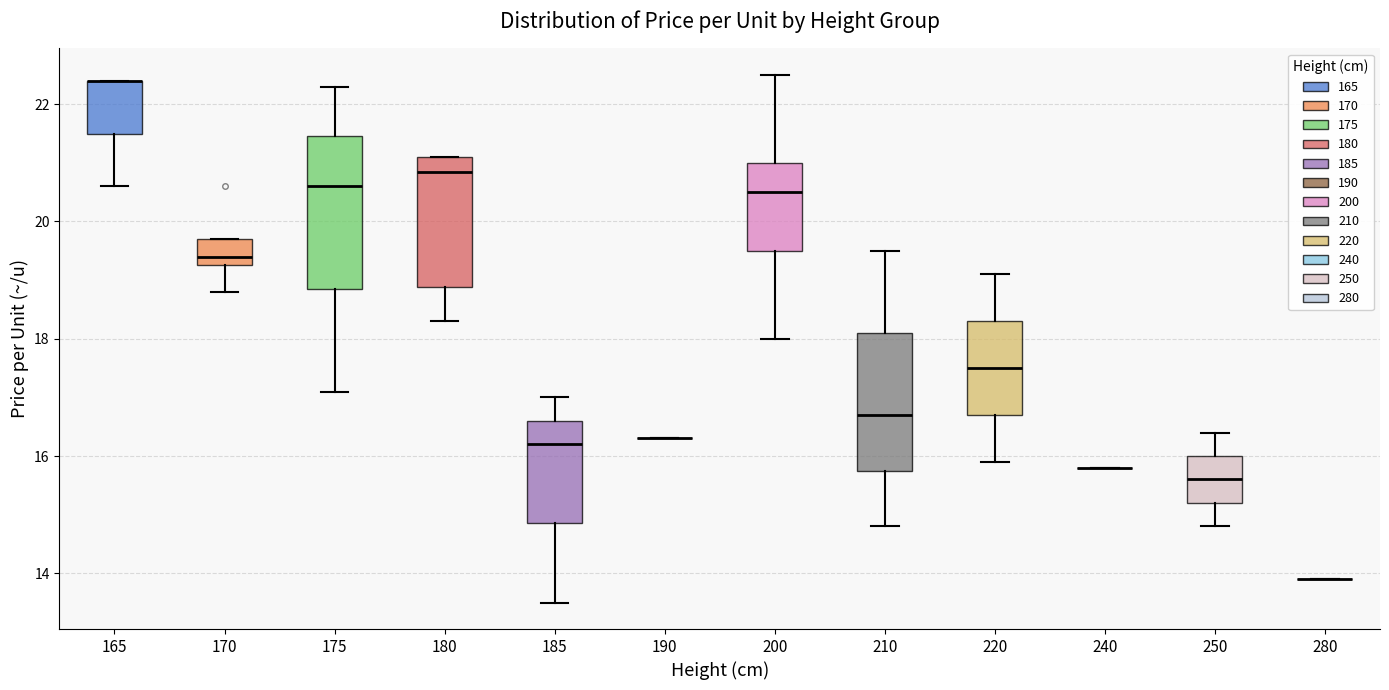

Reading left to right, transcribe this box plot: for each box, give where its median line is, the range the box spans, and where its two whiskers end, as read against the y-axis. The values are not printed on the chart, so give them approximately, as read against the axis.

165: median 22.4 (drawn on the box's upper edge), box 21.6 to 22.4, whiskers 20.6 to 22.4
170: median 19.4, box 19.2 to 19.8, whiskers 18.8 to 19.8
175: median 20.6, box 18.8 to 21.4, whiskers 17.2 to 22.4
180: median 20.8, box 18.8 to 21.2, whiskers 18.4 to 21.2
185: median 16.2, box 14.8 to 16.6, whiskers 13.6 to 17.0
190: box collapsed to a line at 16.4, whiskers 16.4 to 16.4
200: median 20.6, box 19.6 to 21.0, whiskers 18.0 to 22.6
210: median 16.8, box 15.8 to 18.2, whiskers 14.8 to 19.6
220: median 17.6, box 16.8 to 18.4, whiskers 16.0 to 19.2
240: box collapsed to a line at 15.8, whiskers 15.8 to 15.8
250: median 15.6, box 15.2 to 16.0, whiskers 14.8 to 16.4
280: box collapsed to a line at 14.0, whiskers 14.0 to 14.0